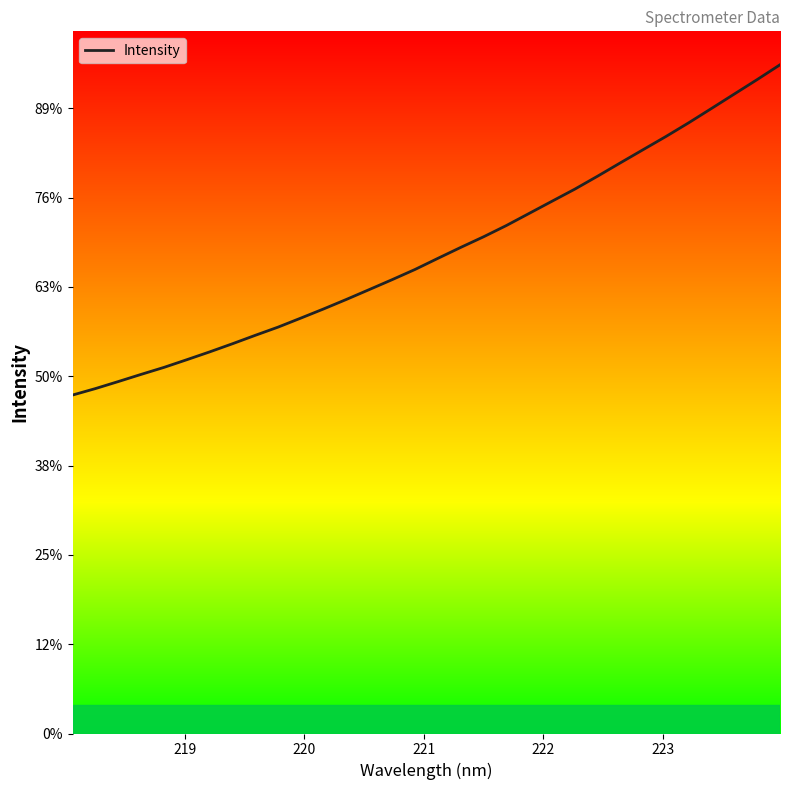

True or false: there are more than 2 points higher than both neighbors.

False